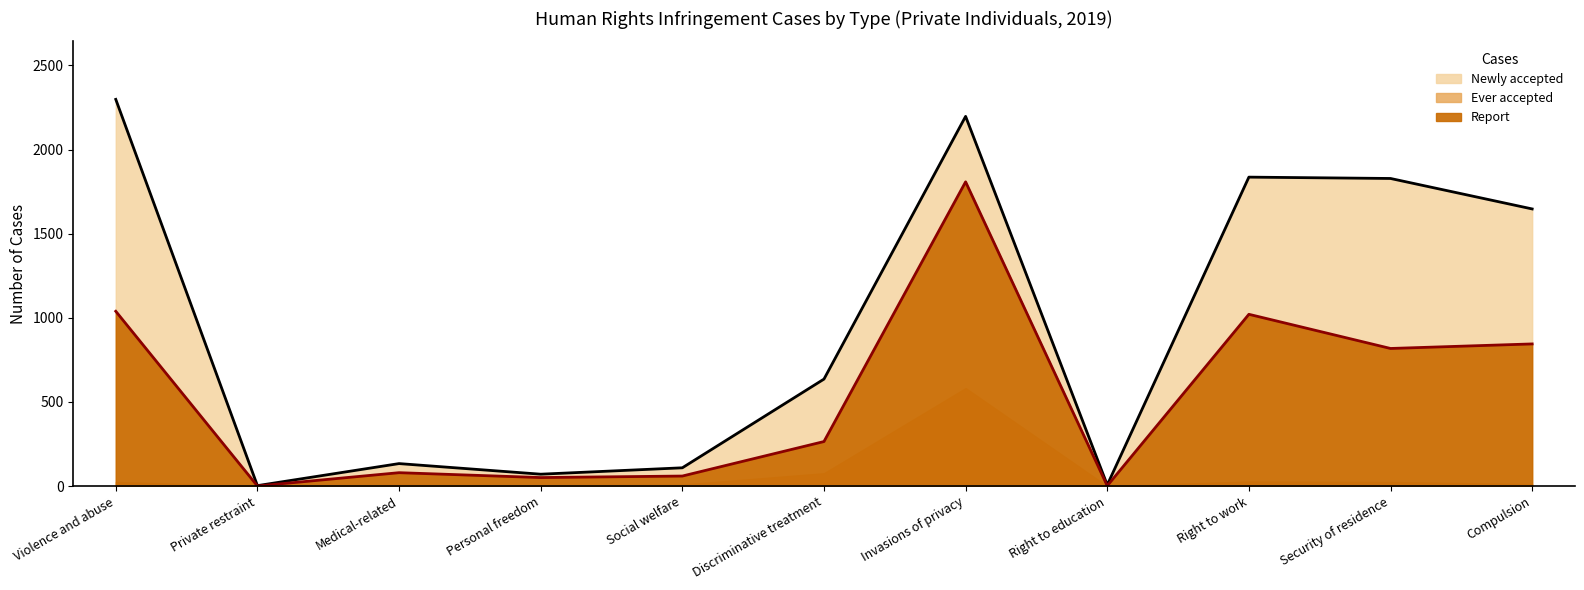

How many data points in Report are above 265?

5